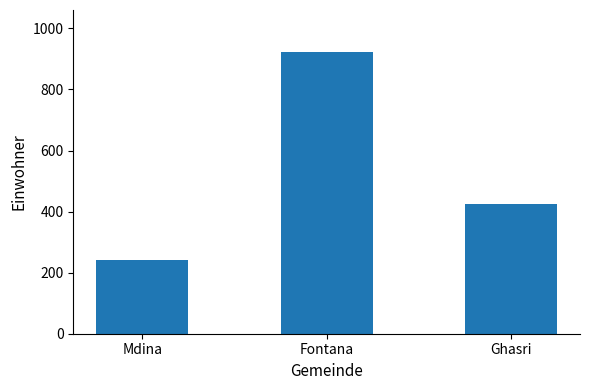

How many values are below 424?

1